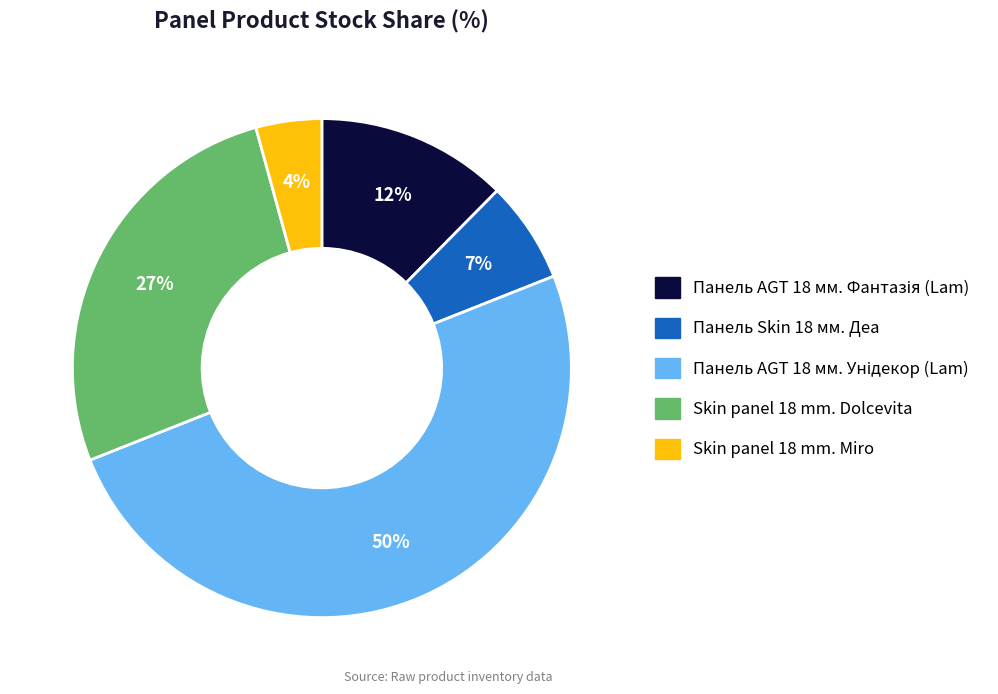

Count the number of slices in the pie.

5